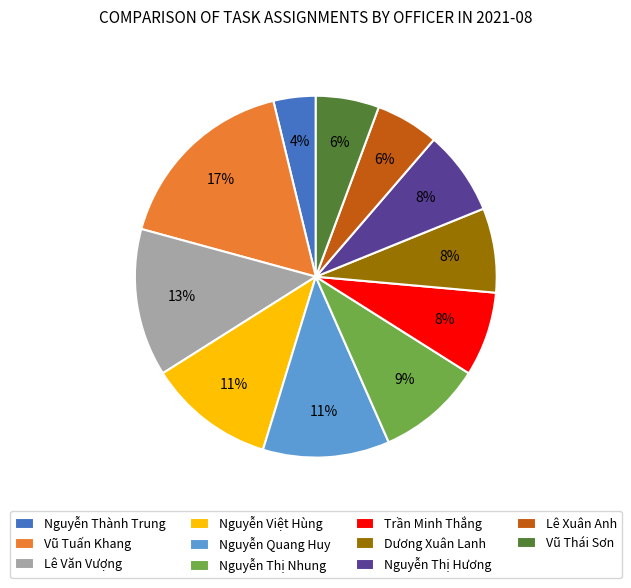

Combined, do Nguyễn Việt Hùng and Lê Văn Vượng account for over 50%?

No